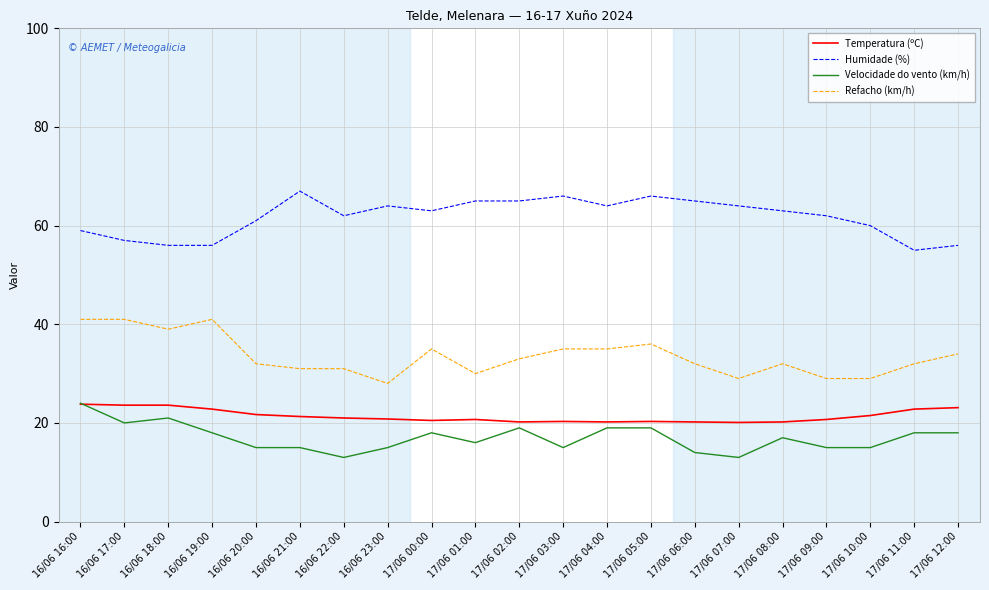

At which category is the sum across all series the highest?

16/06 16:00